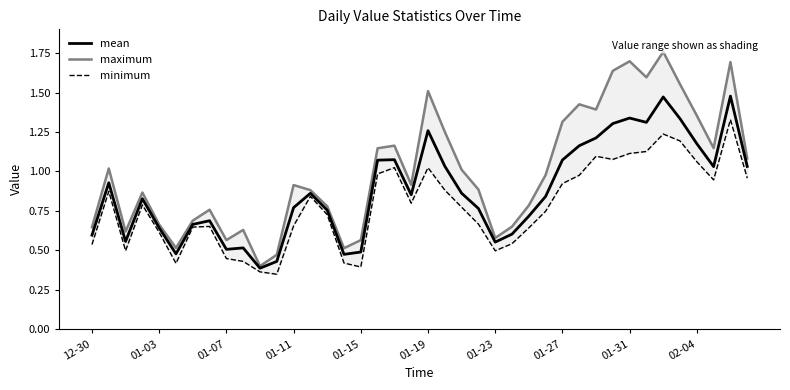

Is it true that mean equals 0.4 at 01-03?

False